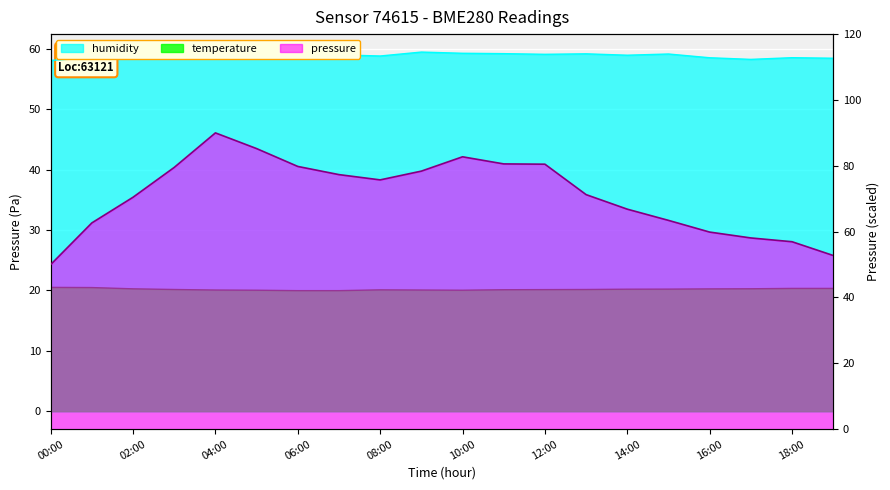

Reading right to left, list all the values displayed in this chart.

pressure: 19:00=52.8	18:00=56.9	17:00=58.1	16:00=59.9	15:00=63.4	14:00=66.8	13:00=71.2	12:00=80.5	11:00=80.6	10:00=82.7	09:00=78.4	08:00=75.7	07:00=77.3	06:00=79.8	05:00=85.2	04:00=90.0	03:00=79.5	02:00=70.5	01:00=62.7	00:00=50.0
temperature: 19:00=20.3	18:00=20.3	17:00=20.3	16:00=20.2	15:00=20.2	14:00=20.2	13:00=20.1	12:00=20.1	11:00=20.1	10:00=20.0	09:00=20.1	08:00=20.1	07:00=20.0	06:00=20.0	05:00=20.0	04:00=20.1	03:00=20.1	02:00=20.3	01:00=20.5	00:00=20.5
humidity: 19:00=58.4	18:00=58.5	17:00=58.2	16:00=58.5	15:00=59.1	14:00=58.9	13:00=59.2	12:00=59.1	11:00=59.2	10:00=59.2	09:00=59.5	08:00=58.8	07:00=59.0	06:00=59.1	05:00=59.0	04:00=59.0	03:00=59.1	02:00=59.0	01:00=58.5	00:00=58.1